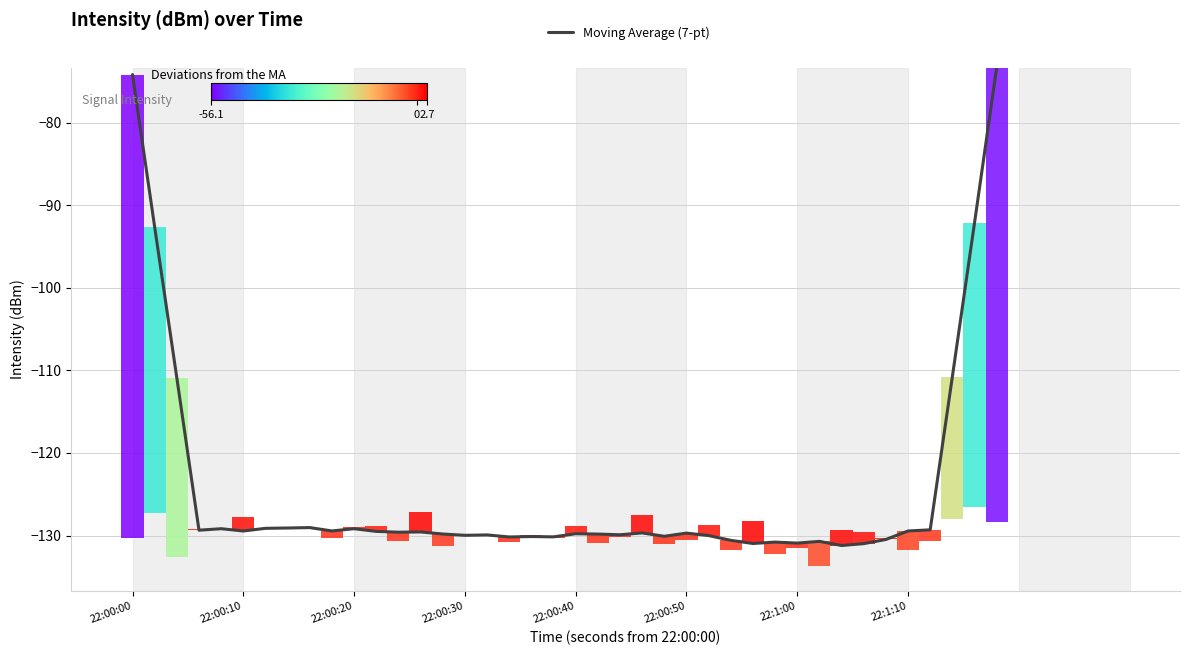

How many bars are there in total?

40